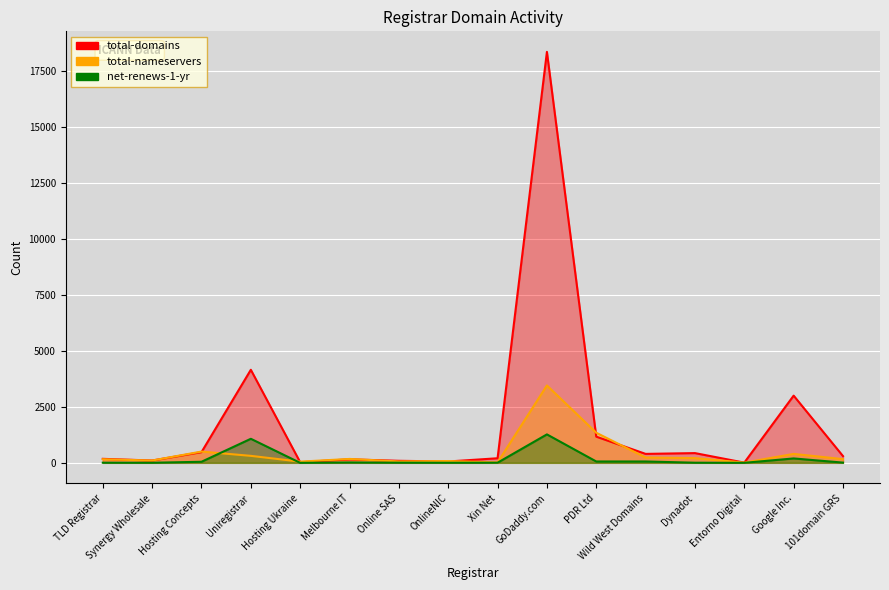

In total-nameservers, how many points are lower than both neighbors (excluding endpoints)?

5